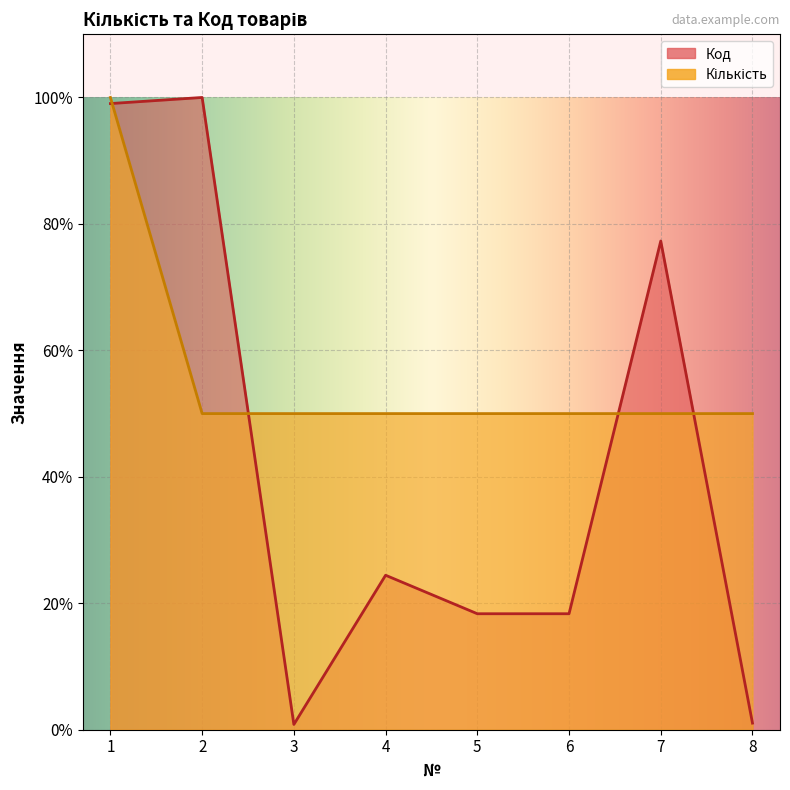

What is the value of the Код point at the 7th from the left?

0.8